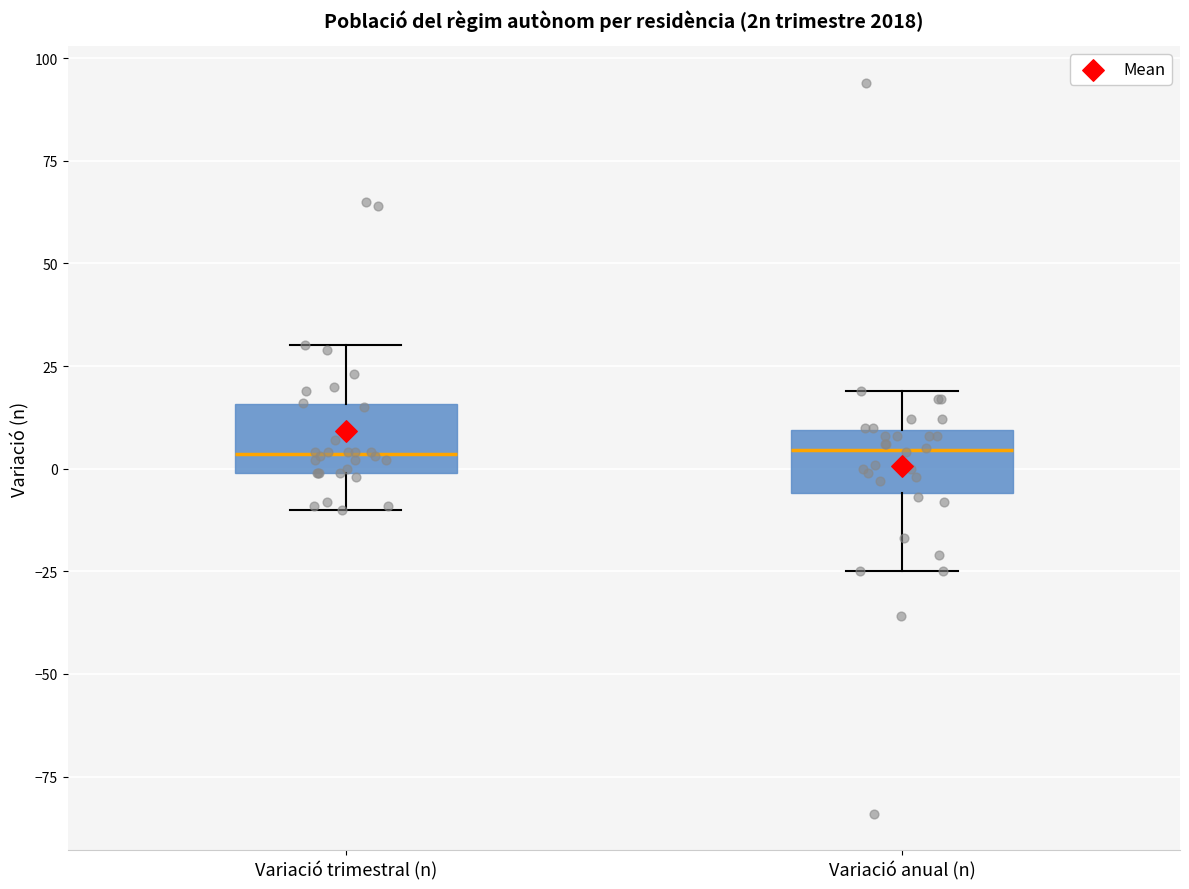

Where does the lower whisker of the box for Variació trimestral (n) end on the y-axis? The values are not printed on the chart, so give them approximately, as read against the axis.

-10